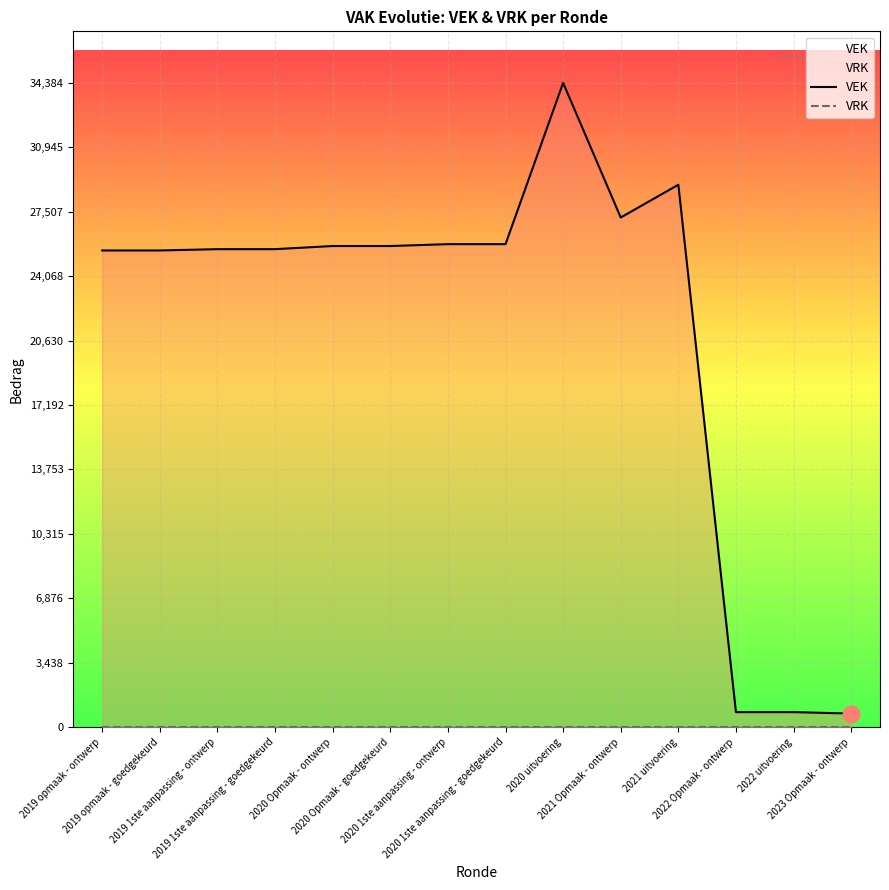

How many lines are shown in the chart?

2